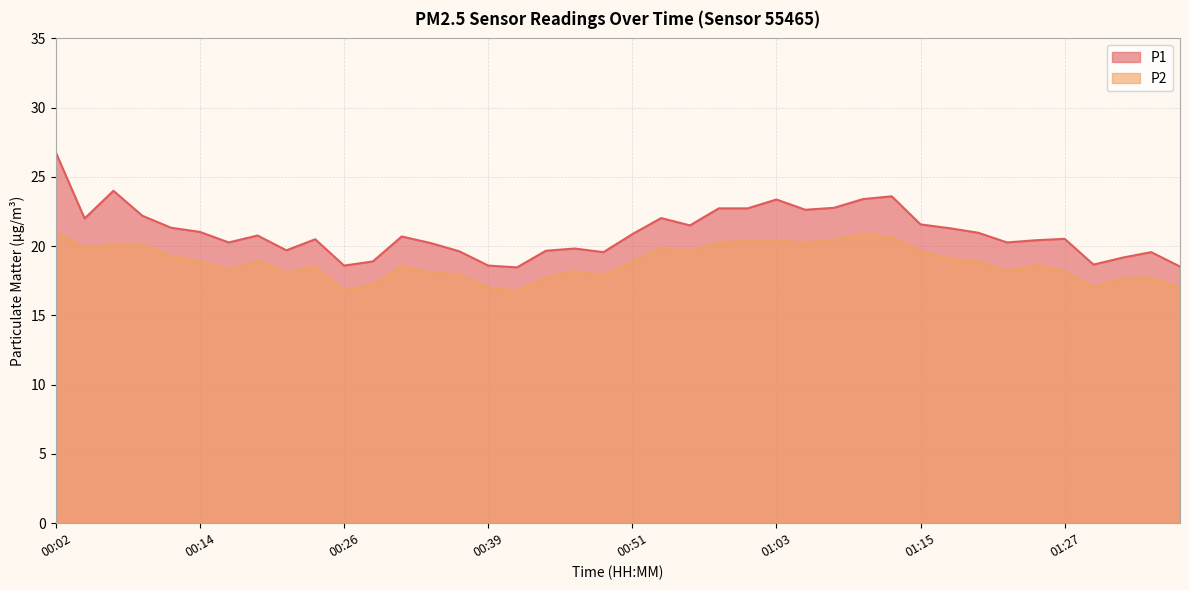

What is the difference between the P2 values at 01:10 and 00:34?

2.8